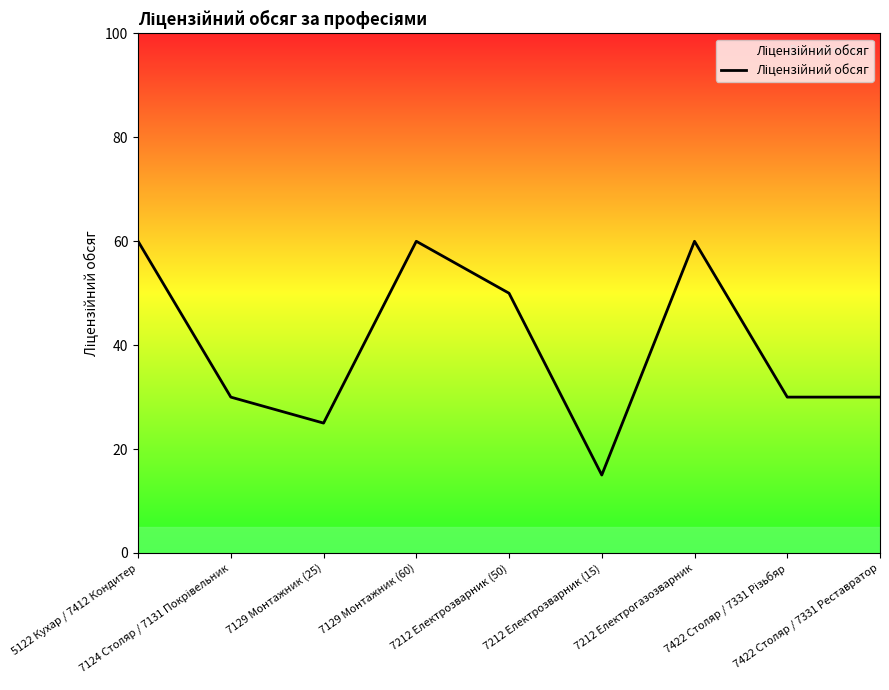

What is the difference between the values at 7212 Електрозварник (50) and 7212 Електрозварник (15)?

35